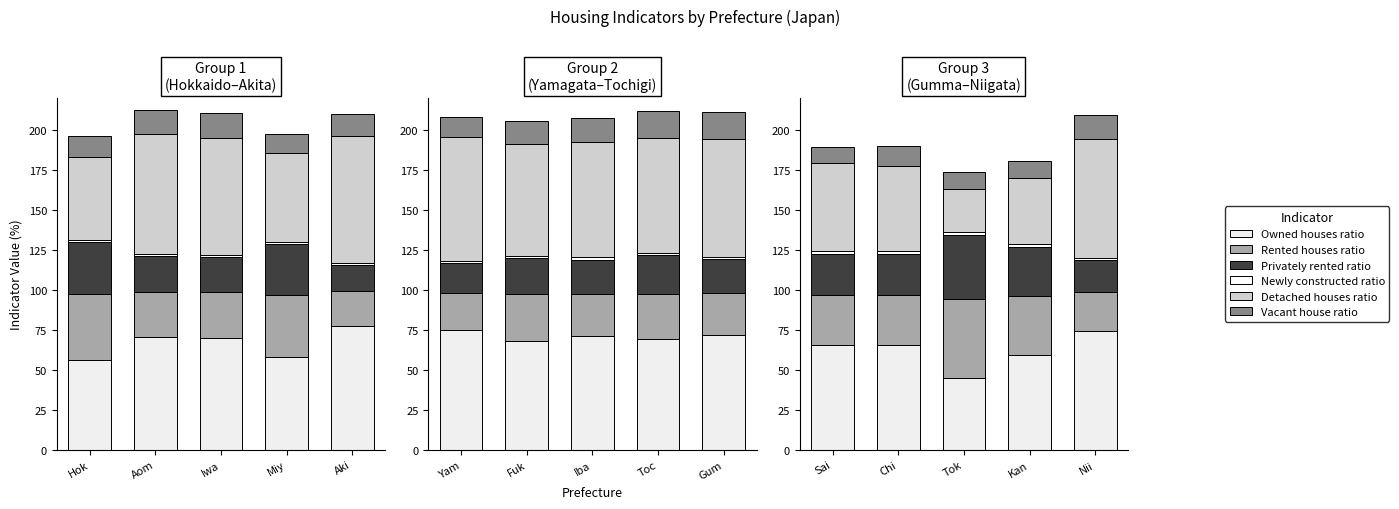

Does the chart contain stacked bars?

No